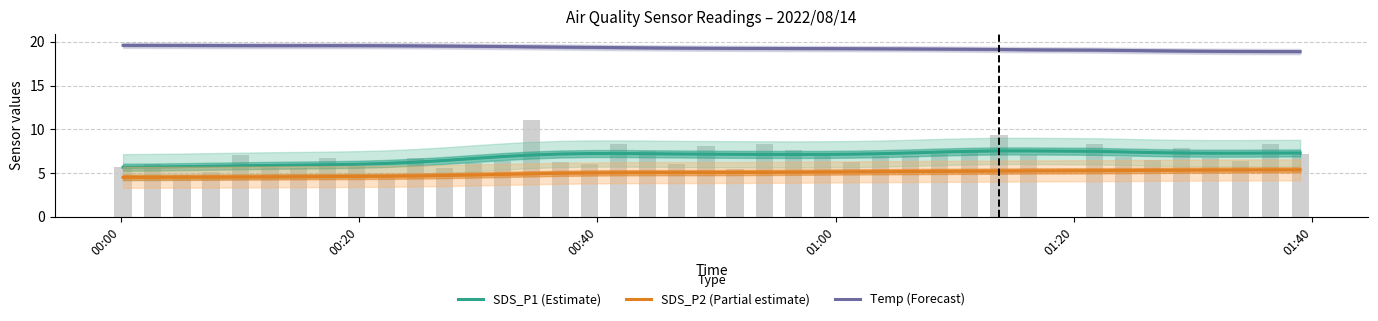

How many data points in Temp (Forecast) are above 19?

34